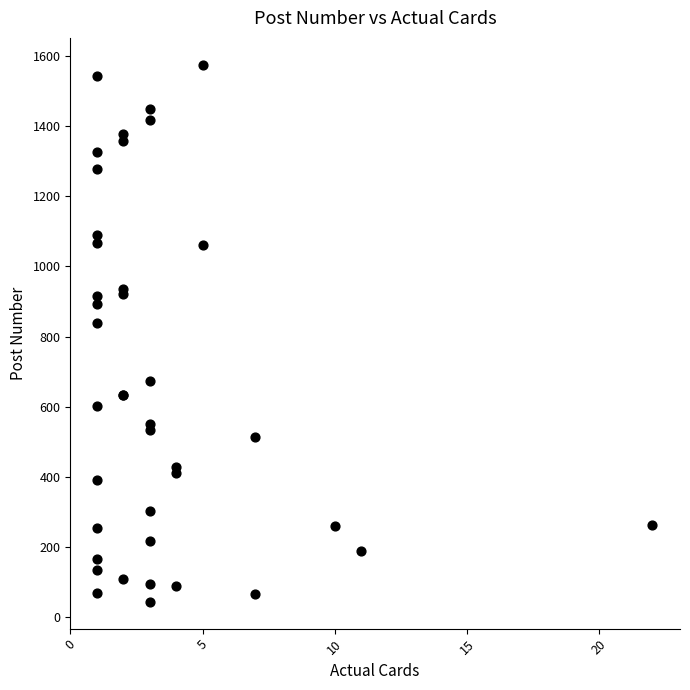

What Y value in the scatter plot is closest to 809?

838